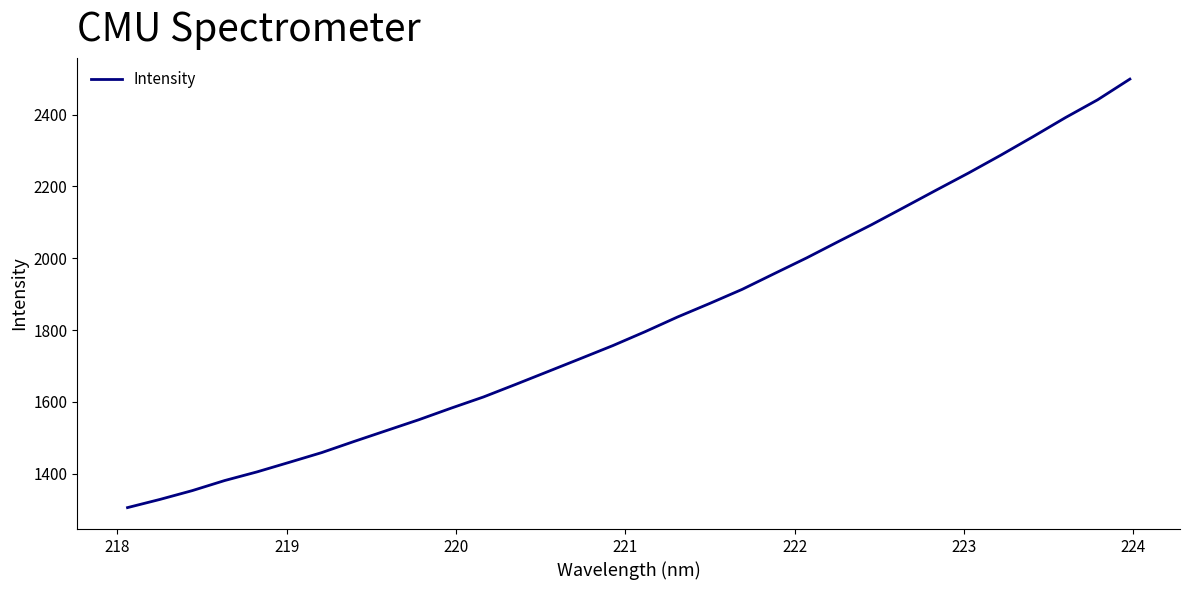

What is the smallest value displayed?

1306.0